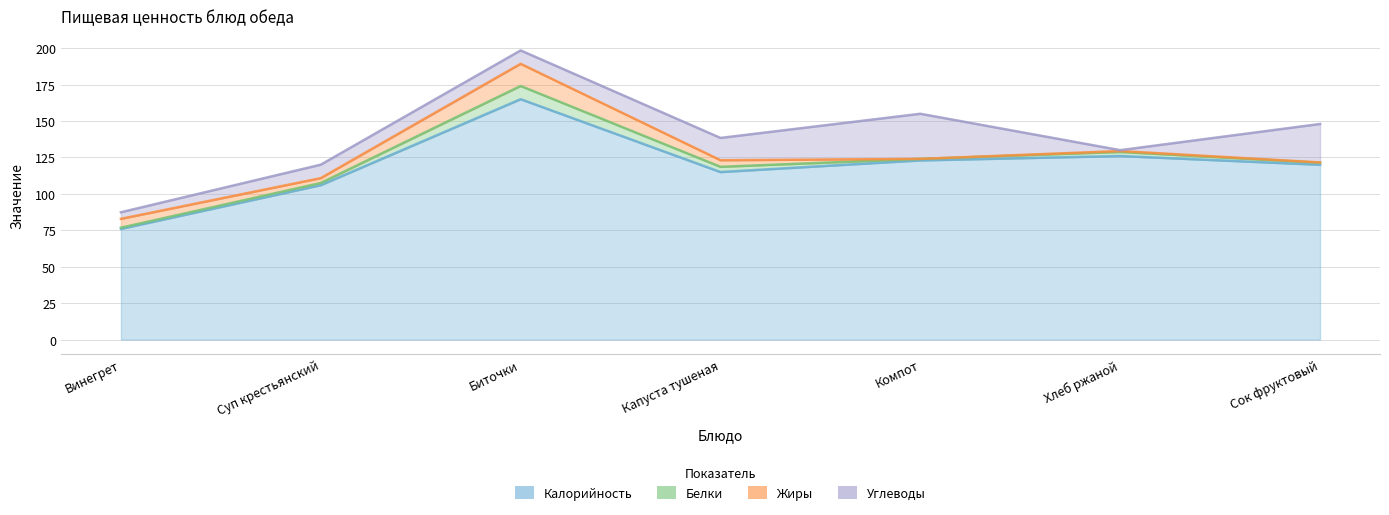

Where is the first local minimum for Калорийность?

Капуста тушеная